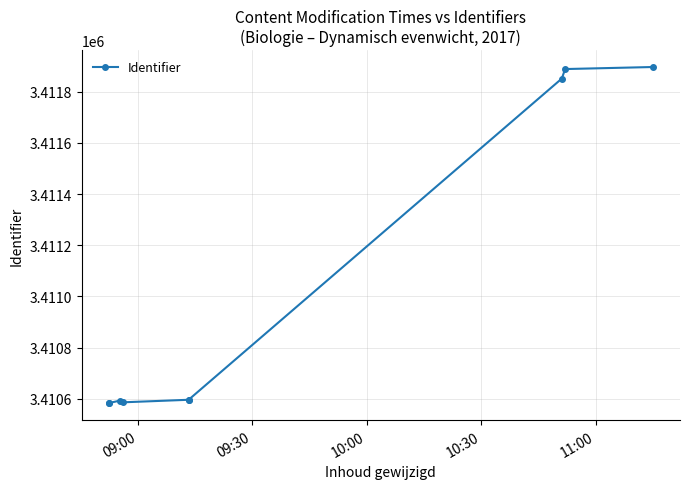

Is it true that the value at 09:30 is 4982687?

False